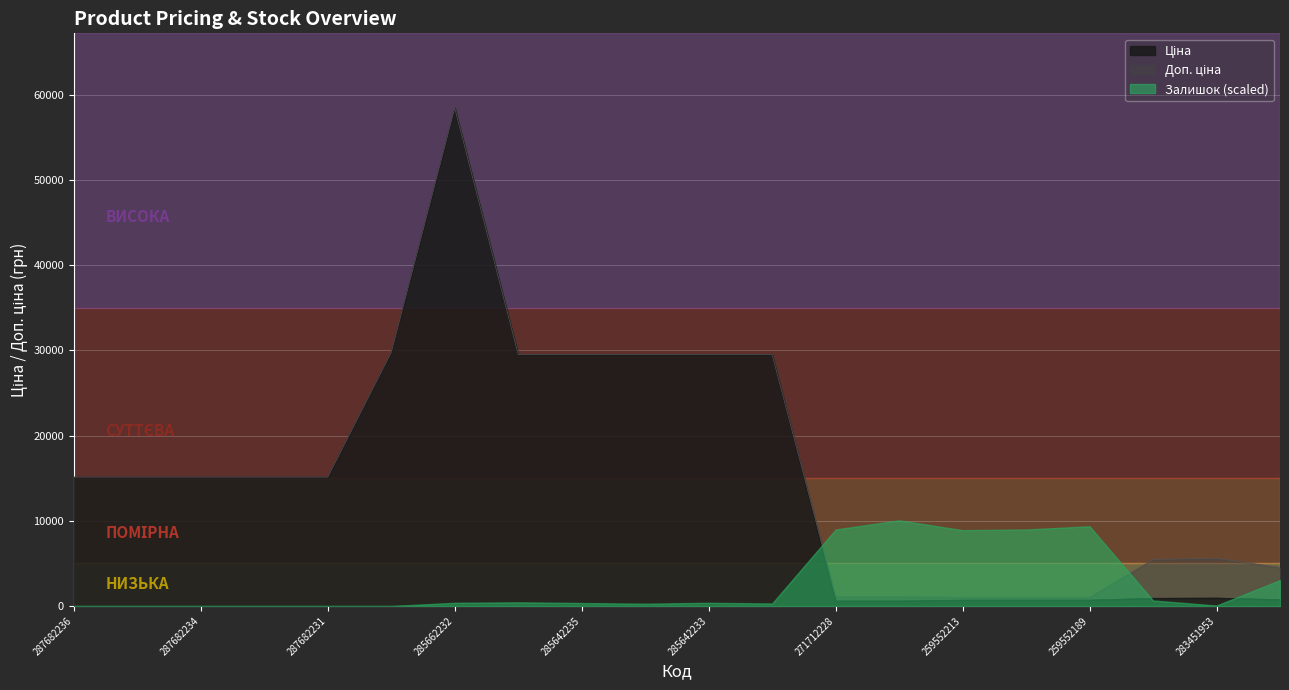

What is the label of the 18th point from the left?

283481953